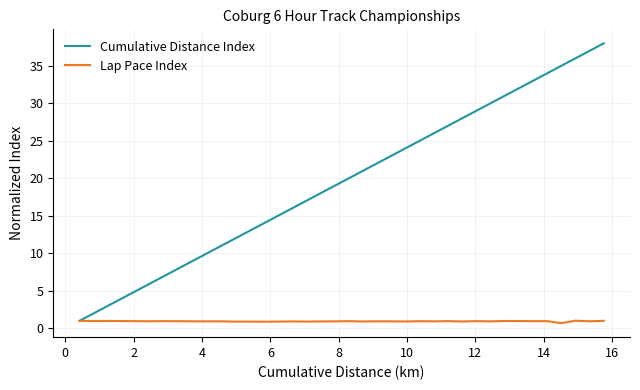

Which series has the largest total across all categories?

Cumulative Distance Index